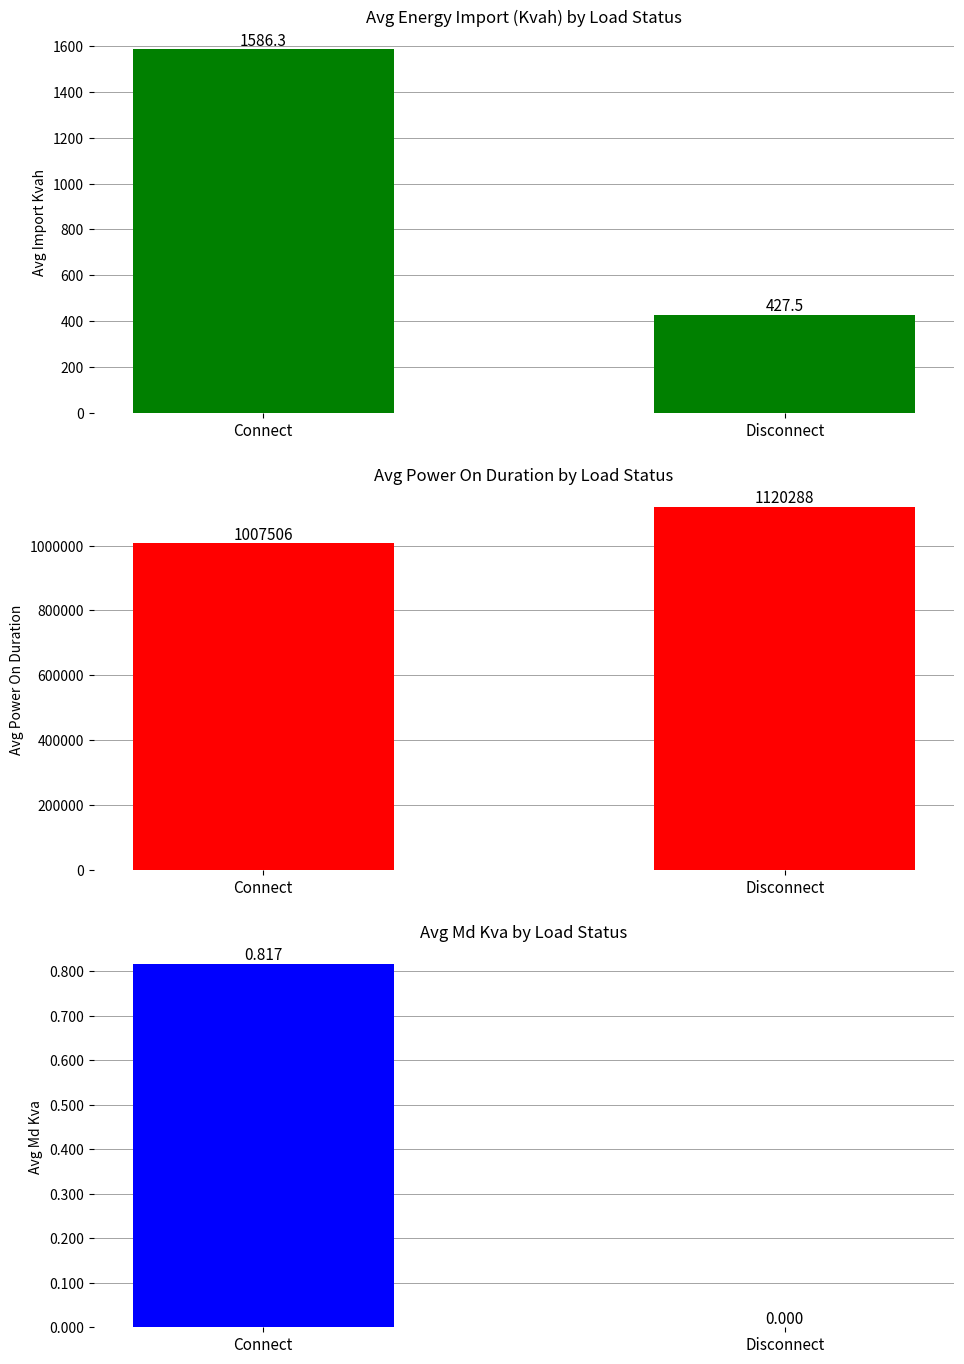

Is the value of Avg Energy Import Kvah at Connect greater than the value of Avg Md Kva at Connect?

Yes